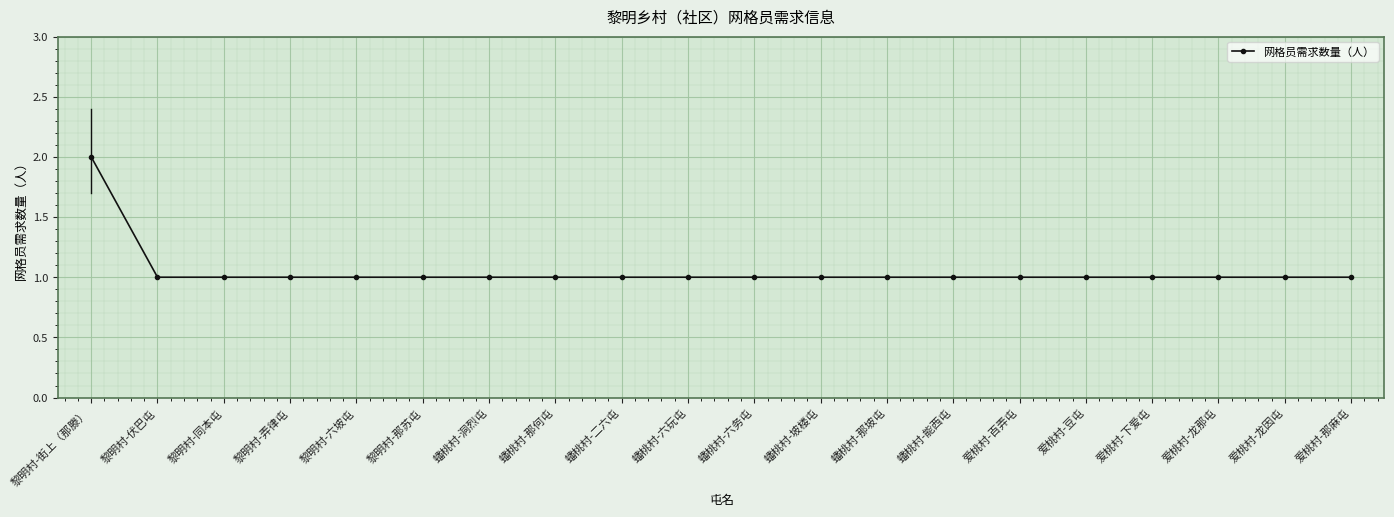

What is the maximum value shown in the chart?

2